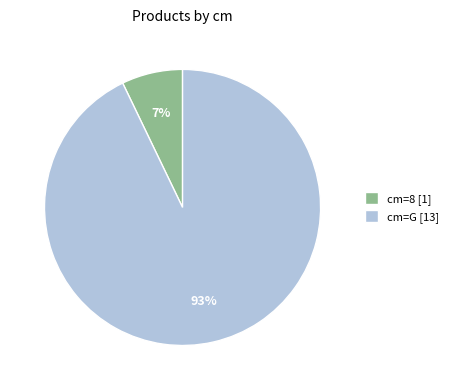

Is it true that cm=G [13] is 93% of the pie?

True